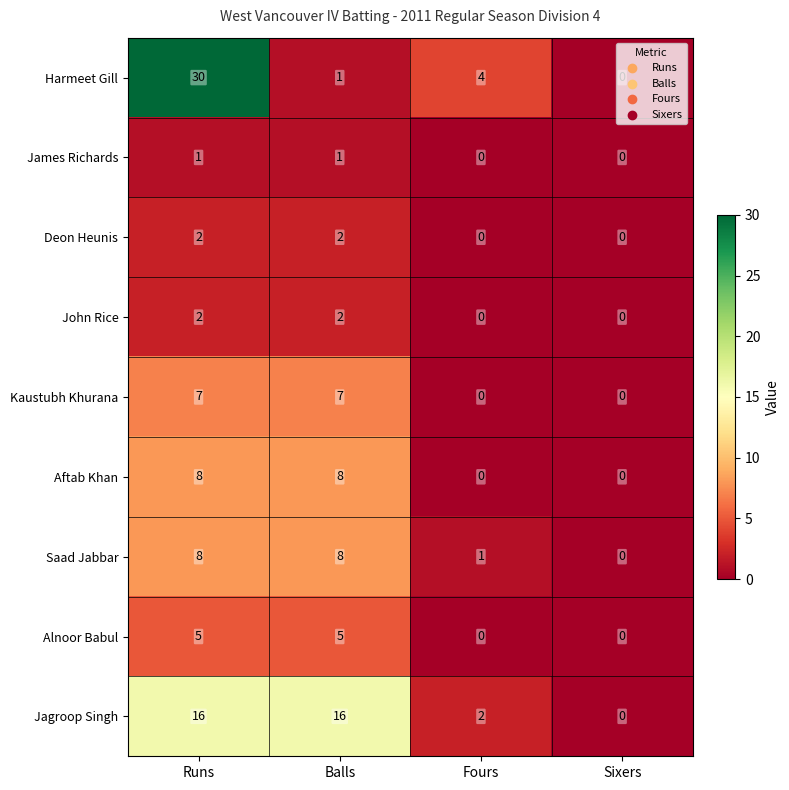

What is the sum of all John Rice values?

4